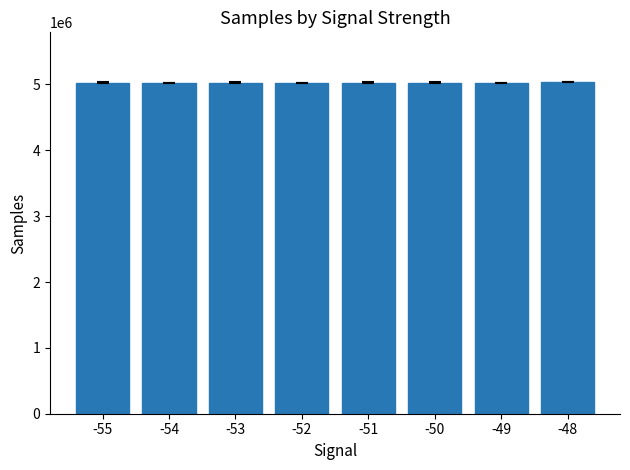

What is the maximum value shown in the chart?

5035651.0